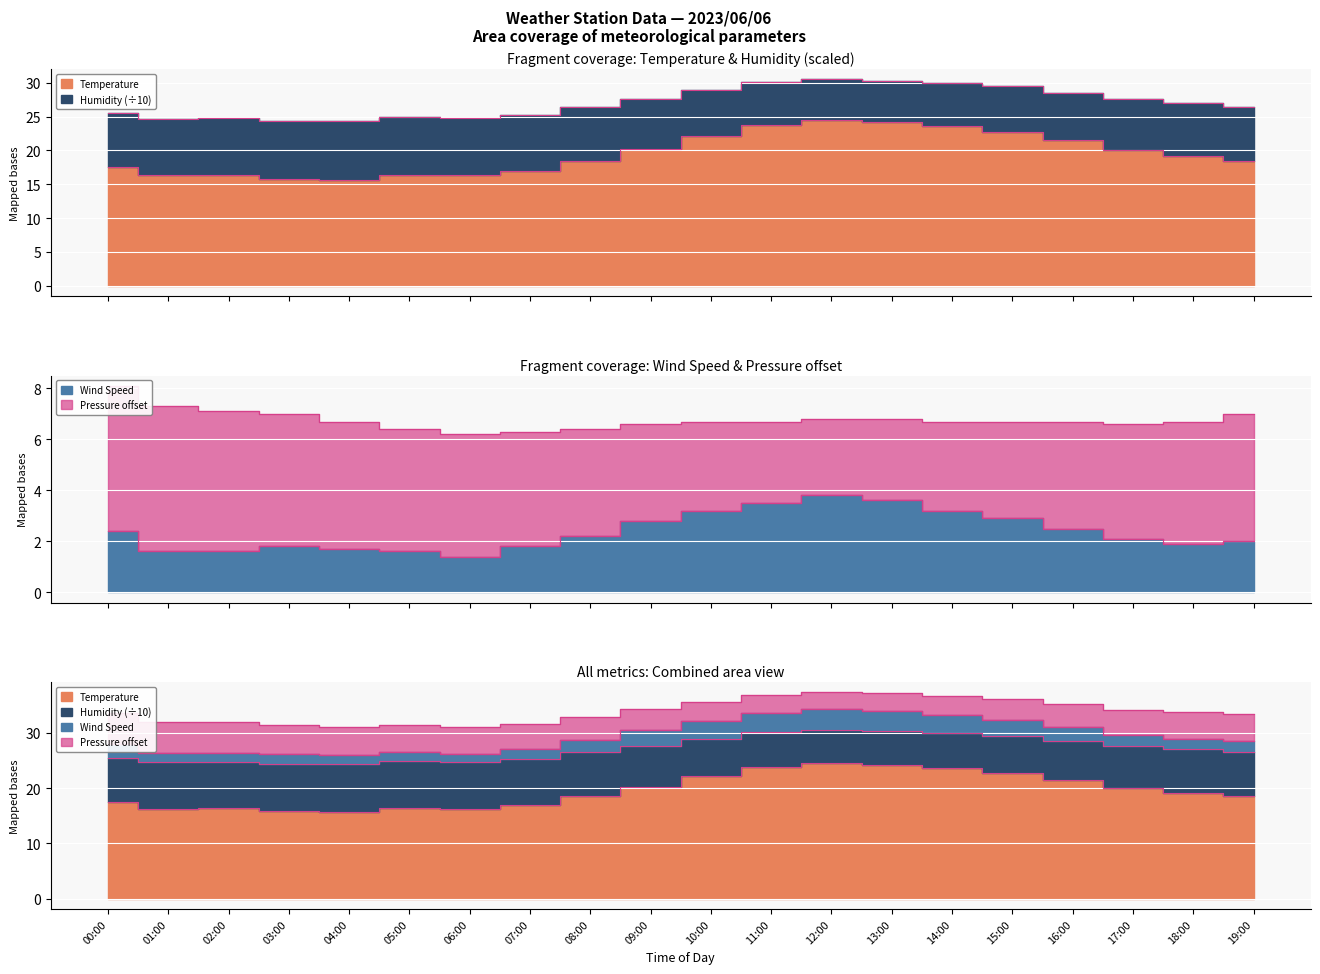

The Temperature series shows 10.9 at 03:00. True or false?

False